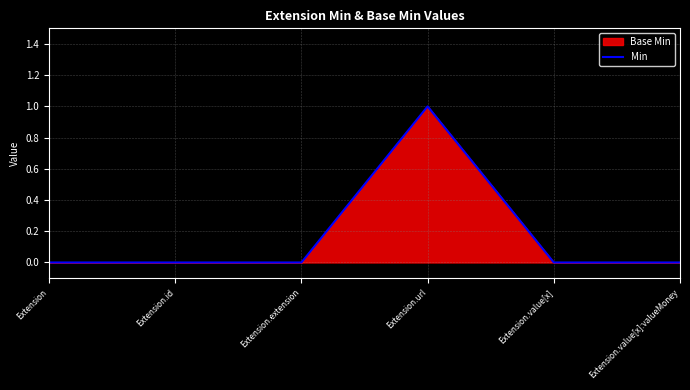

What is the sum of all values?

1